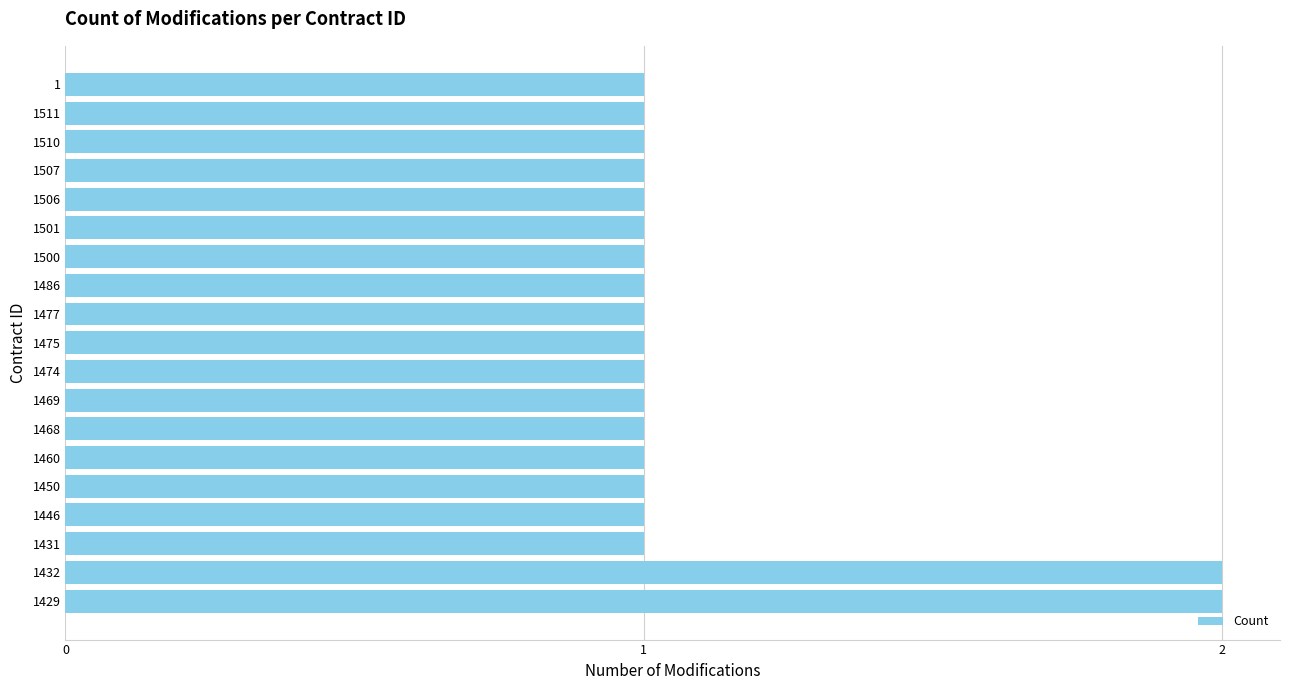

True or false: the data shows 0 at 1469.

False